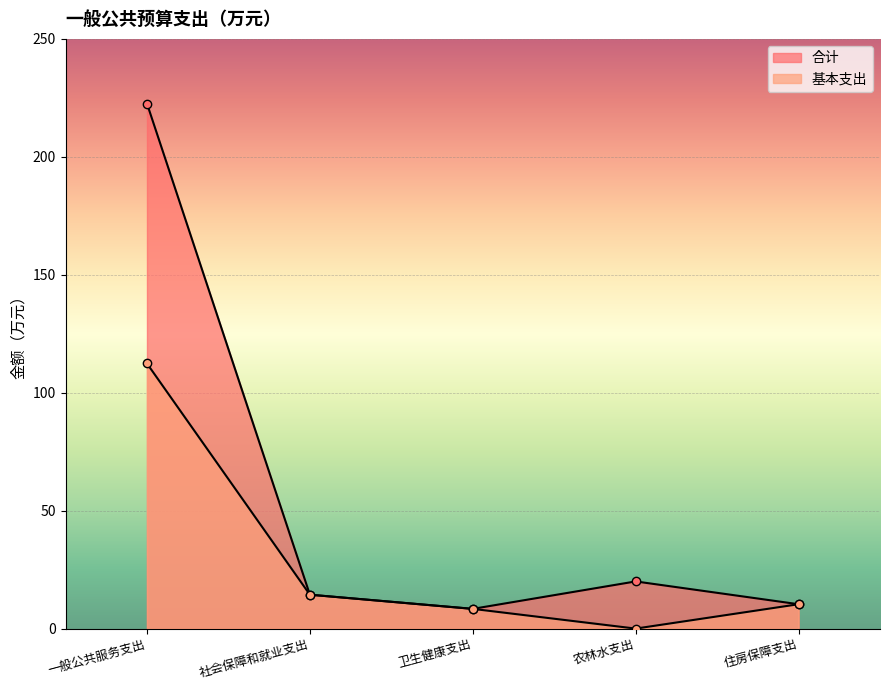

Where does the 合计 series first go above 14?

一般公共服务支出